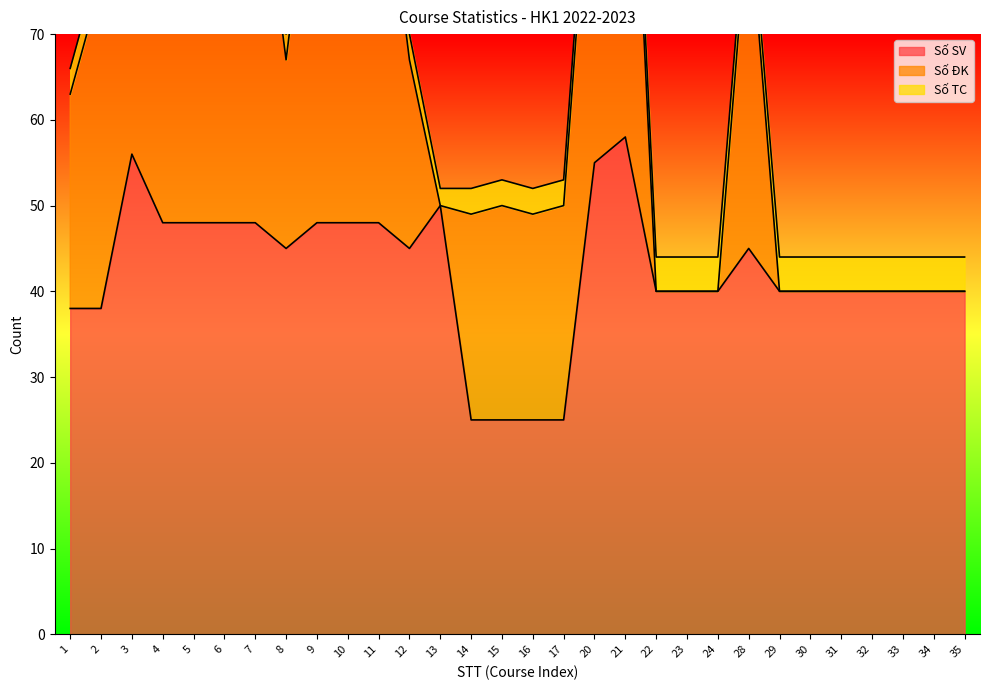

True or false: Số TC and Số SV intersect in this chart.

False